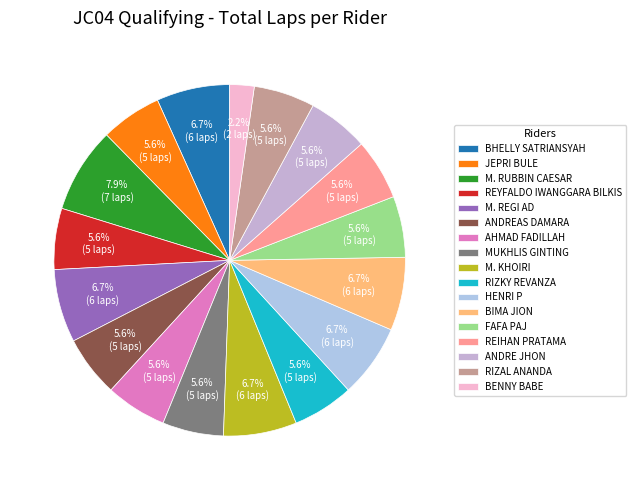

How many slices are in this pie chart?

17